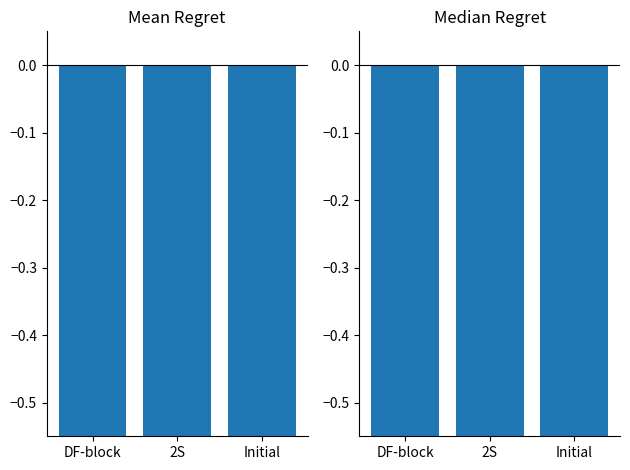

Which series has the largest total across all categories?

Mean